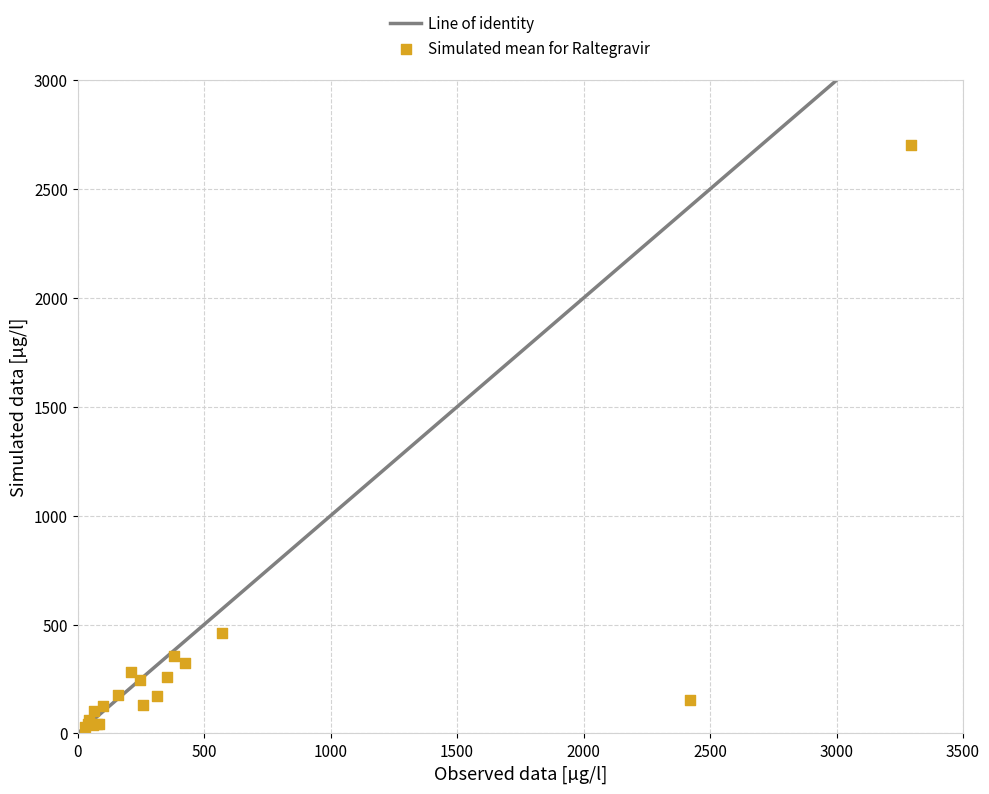

What Y value in the scatter plot is closest to 1365?

462